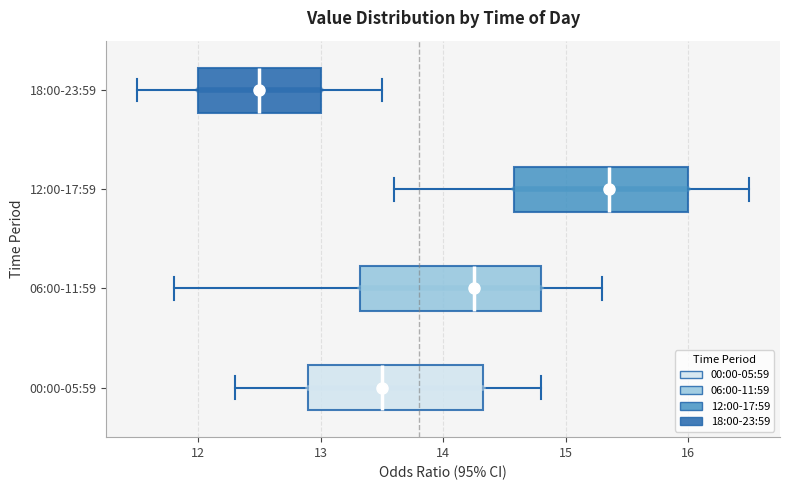

Where is the right edge of the box for 12:00-17:59 on the x-axis? The values are not printed on the chart, so give them approximately, as read against the axis.

16.0